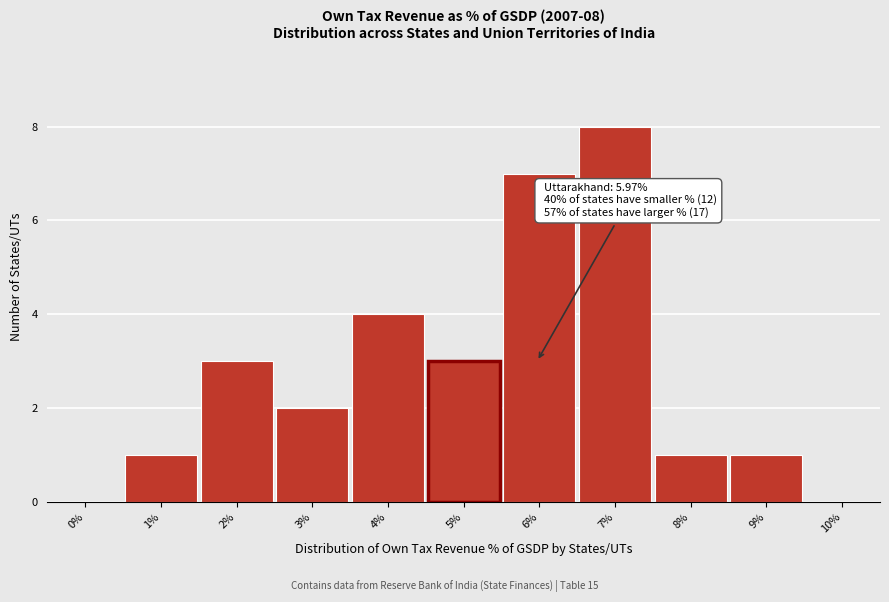

Which category has the highest value across all series?

7%